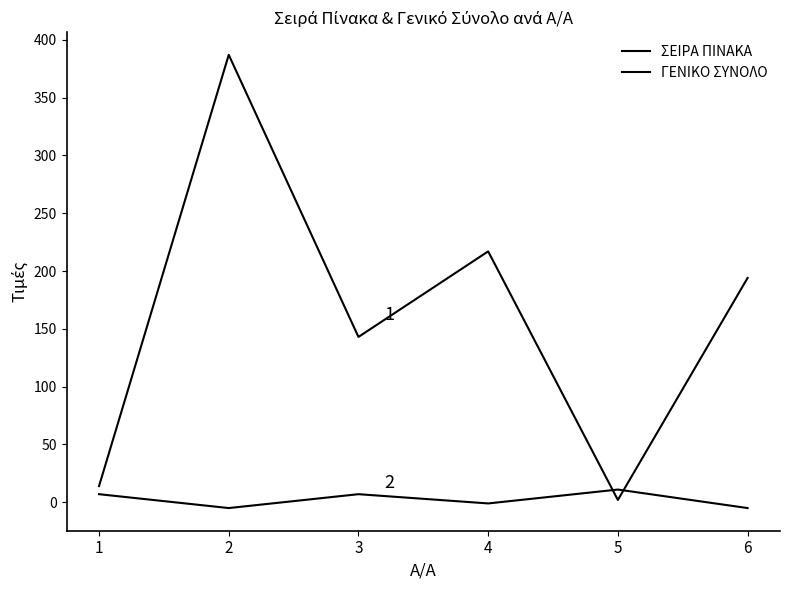

Does the chart display data point markers on the line(s)?

No